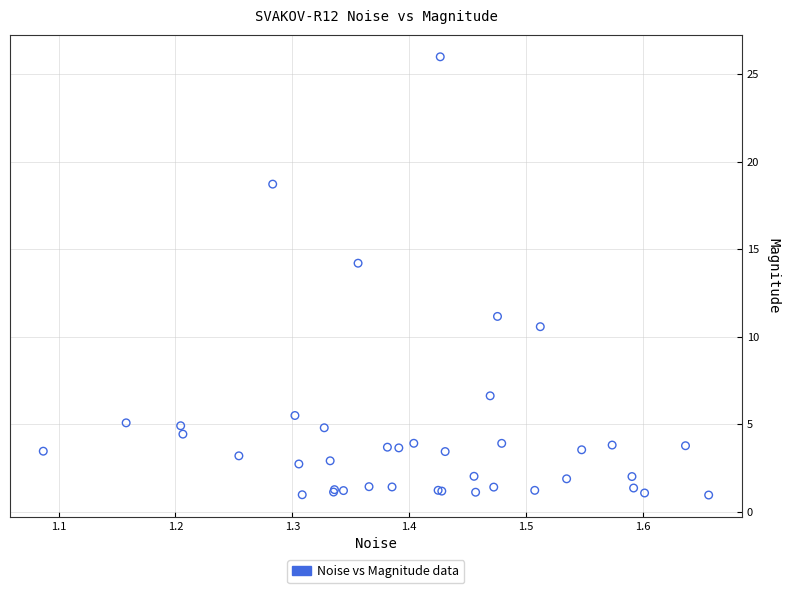

What Y value in the scatter plot is closest to 13?

14.2